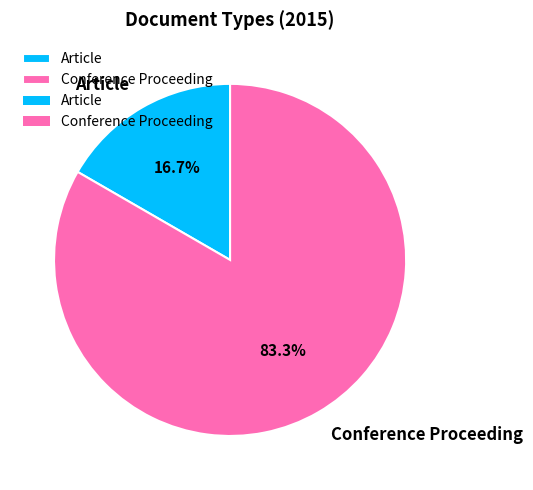

What percentage is the Article slice, to the nearest percent?

17%